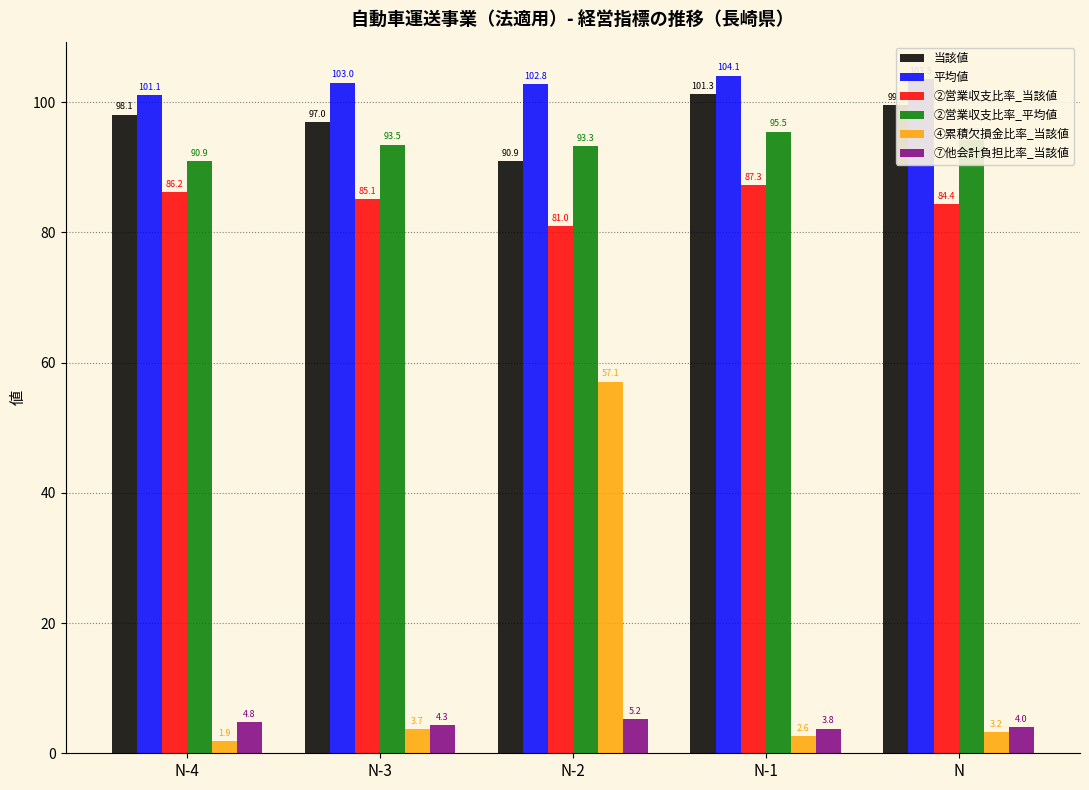

What is the approximate value of 当該値 at N-1?

101.3